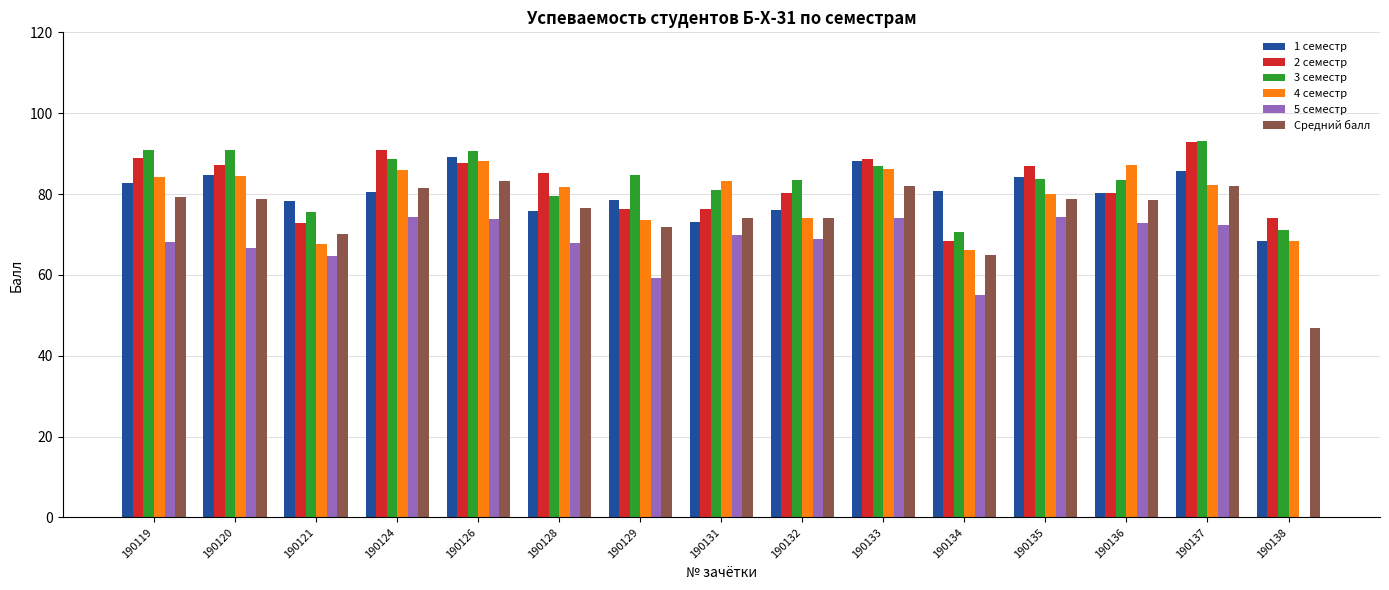

How many groups of bars are there?

15